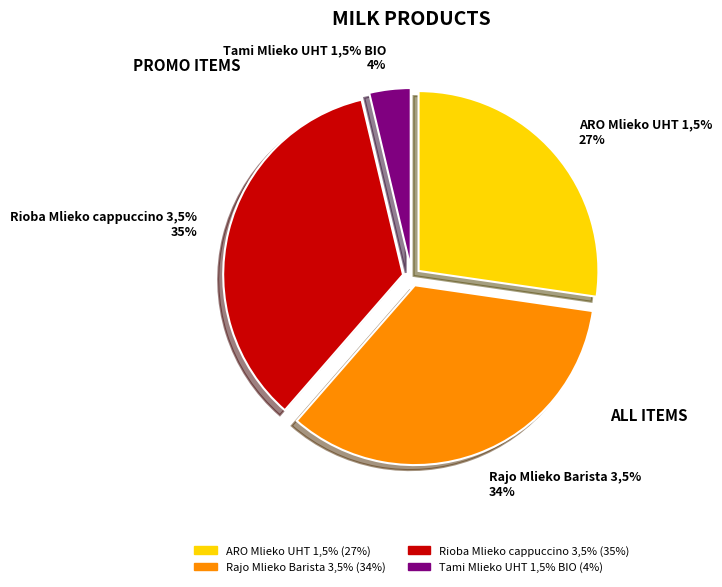

How many segments does this pie chart have?

4